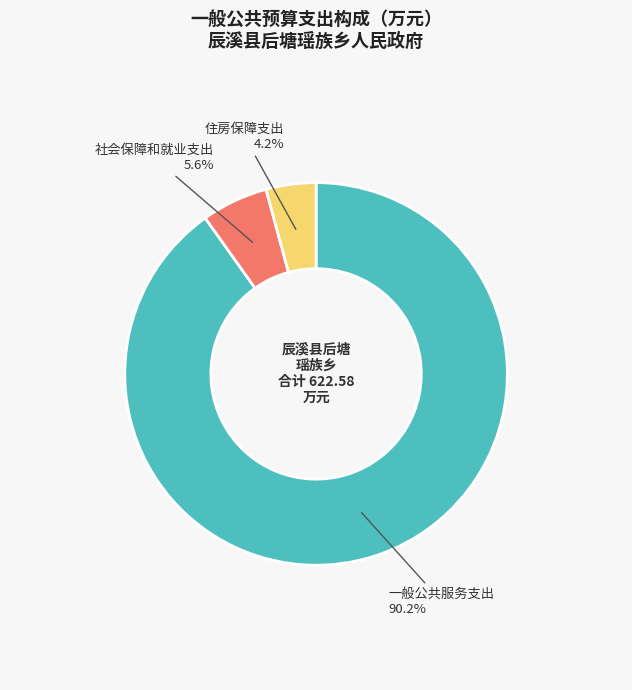

How many segments does this pie chart have?

3